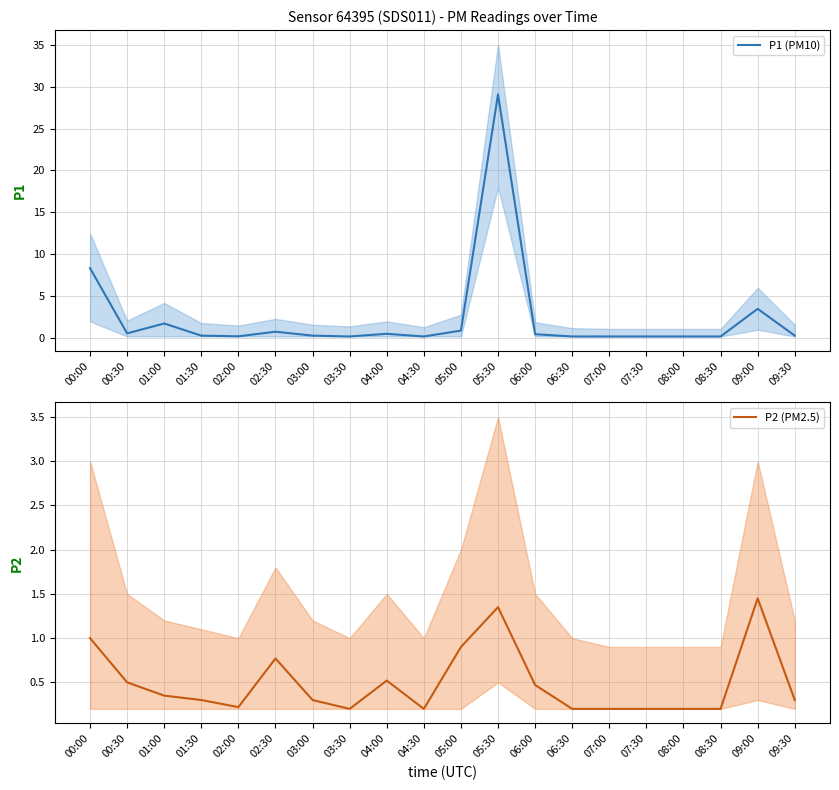

Reading right to left, extract all data points from this chart.

P1 (PM10): 0.3	3.5	0.2	0.2	0.2	0.2	0.2	0.5	29.1	0.9	0.2	0.5	0.2	0.3	0.8	0.2	0.3	1.8	0.6	8.3
P2 (PM2.5): 0.3	1.4	0.2	0.2	0.2	0.2	0.2	0.5	1.4	0.9	0.2	0.5	0.2	0.3	0.8	0.2	0.3	0.3	0.5	1.0